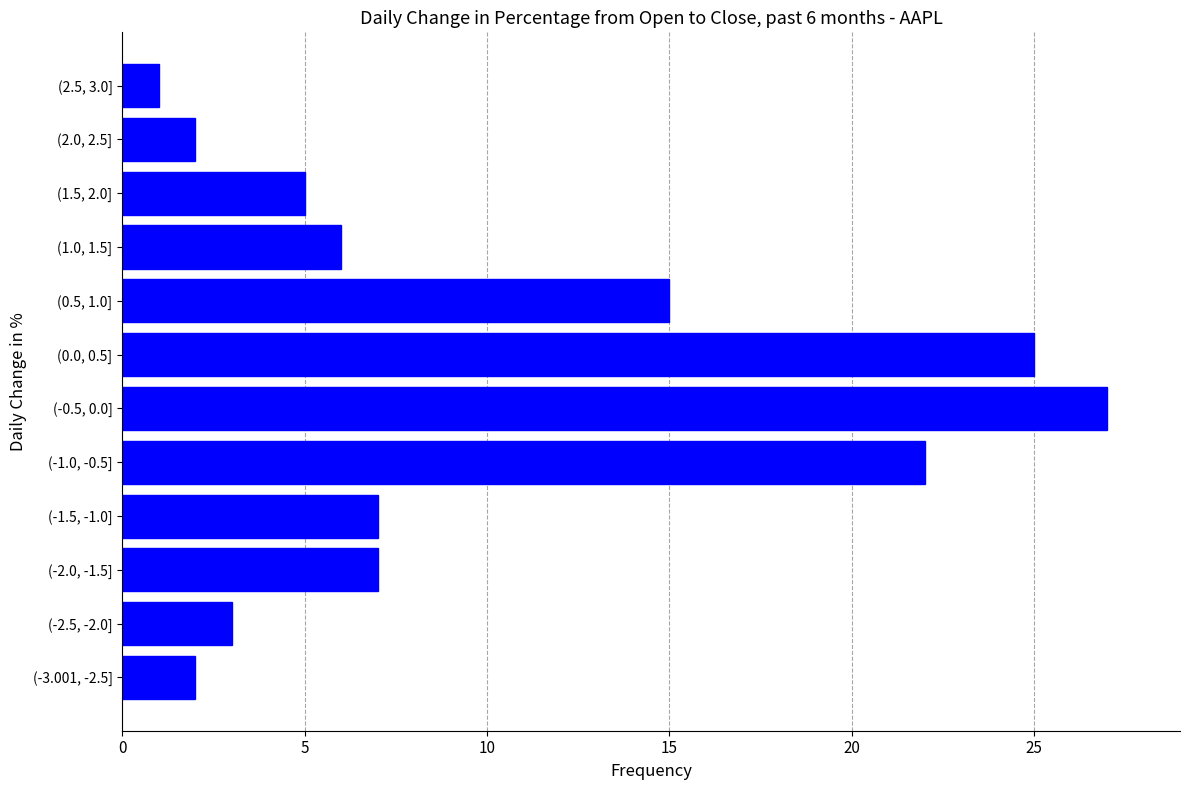

Reading bottom to top, extract all data points from this chart.

(-3.001, -2.5]=2	(-2.5, -2.0]=3	(-2.0, -1.5]=7	(-1.5, -1.0]=7	(-1.0, -0.5]=22	(-0.5, 0.0]=27	(0.0, 0.5]=25	(0.5, 1.0]=15	(1.0, 1.5]=6	(1.5, 2.0]=5	(2.0, 2.5]=2	(2.5, 3.0]=1